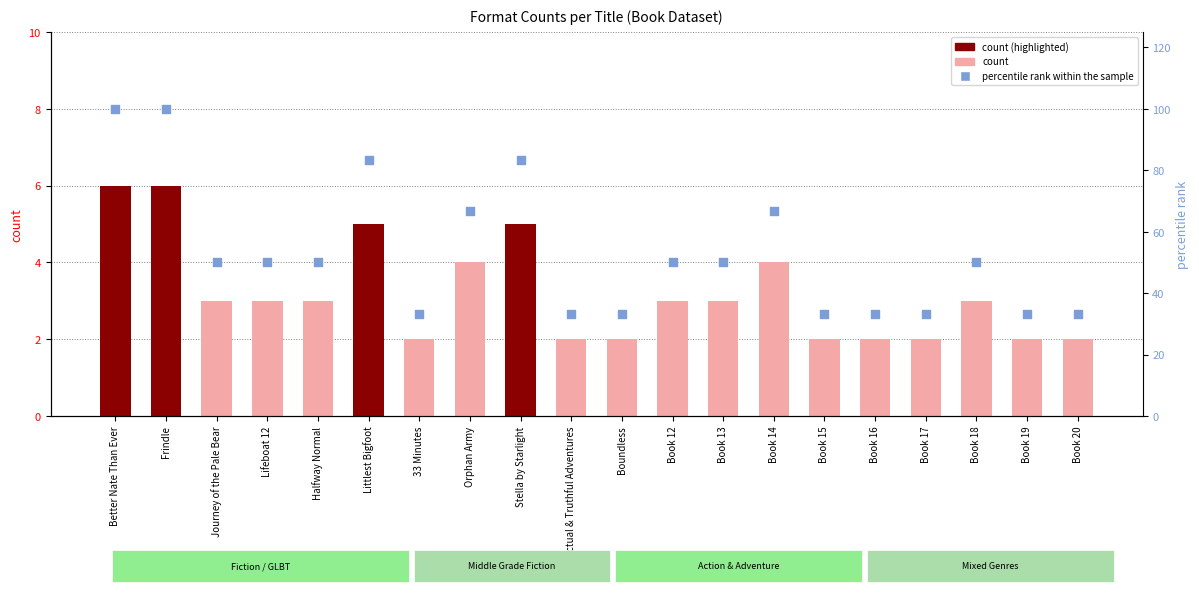

Which series has the largest total across all categories?

percentile rank within the sample